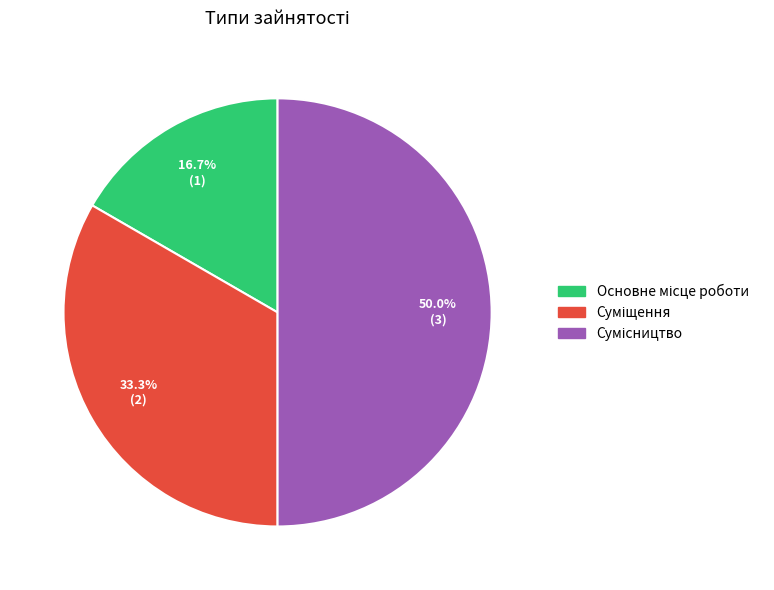

How many slices are in this pie chart?

3